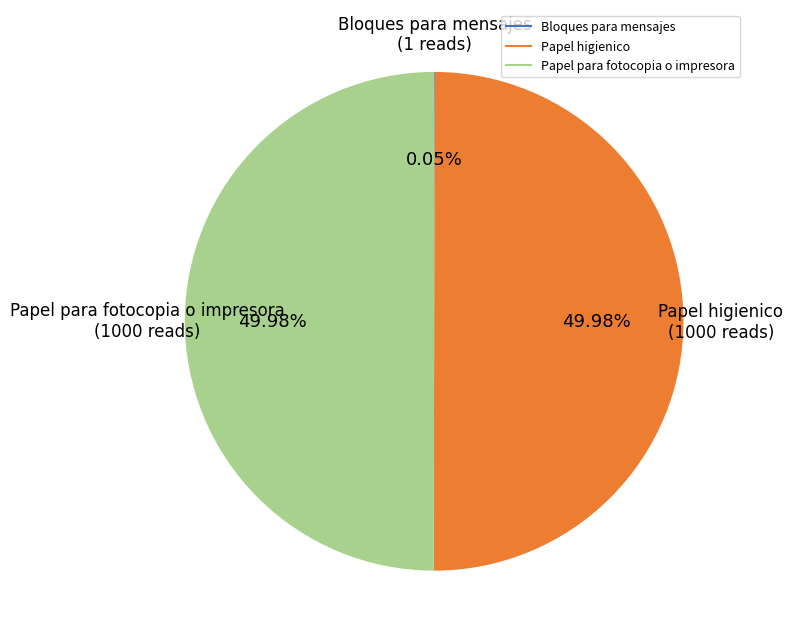

To the nearest percent, what percentage of the pie is Papel para fotocopia o impresora?

50%